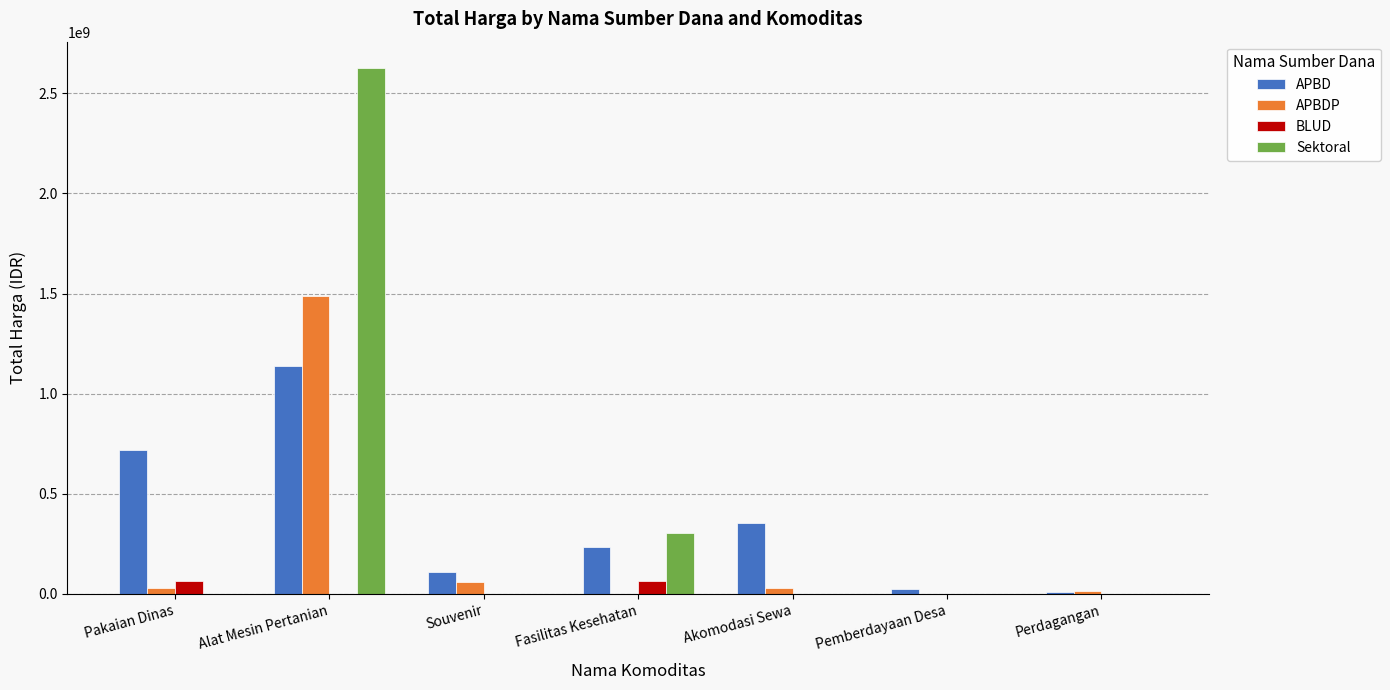

Which series has the largest range (max minus min)?

Sektoral